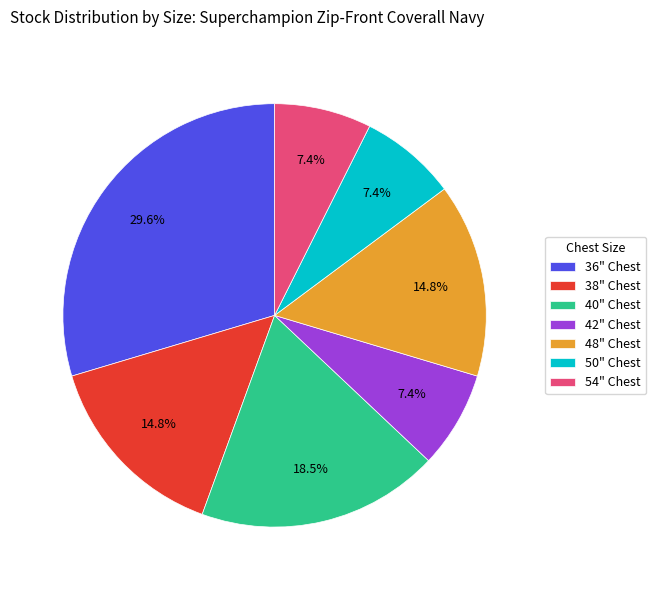

Is the sum of 40" Chest and 38" Chest greater than half?

No